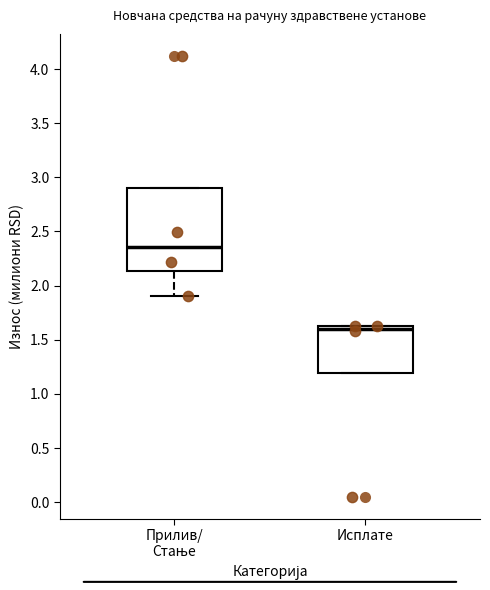

Reading left to right, read every box against the y-axis: the position of its median line, the range the box covers, and the ends of its whiskers. The values are not printed on the chart, so give them approximately, as read against the axis.

Прилив/ Стање: median 2.35, box 2.15 to 2.90, whiskers 1.90 to 2.90
Исплате: median 1.60, box 1.20 to 1.65, whiskers 1.20 to 1.65